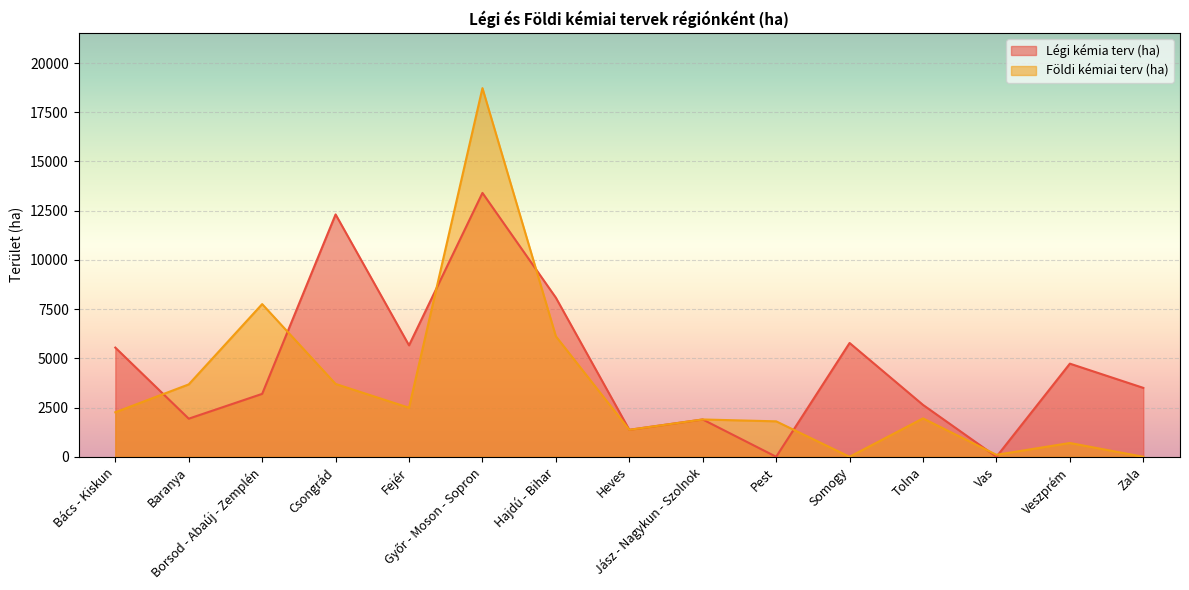

How many values in the Légi kémia terv (ha) series exceed 3500?

7